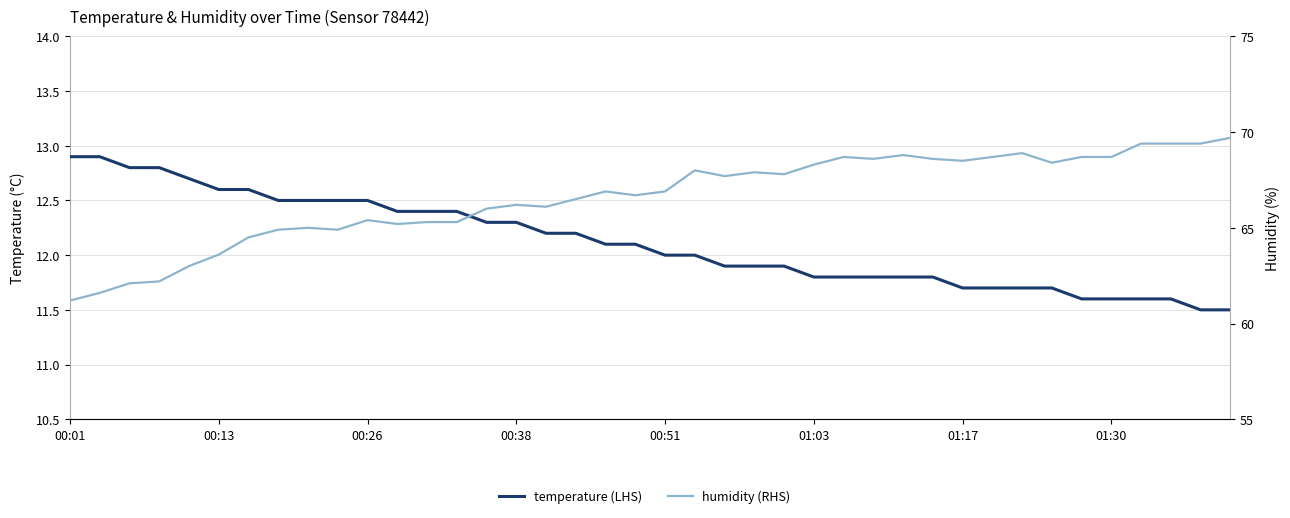

What are all the series names shown in the legend?

temperature (LHS), humidity (RHS)